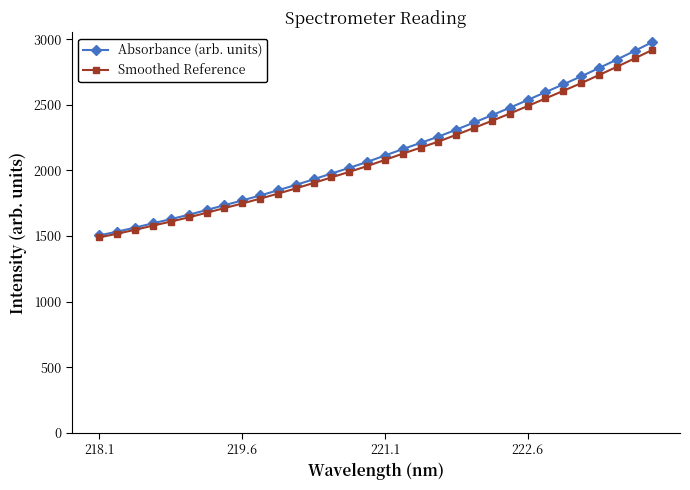

Which series has the widest spread of values?

Absorbance (arb. units)